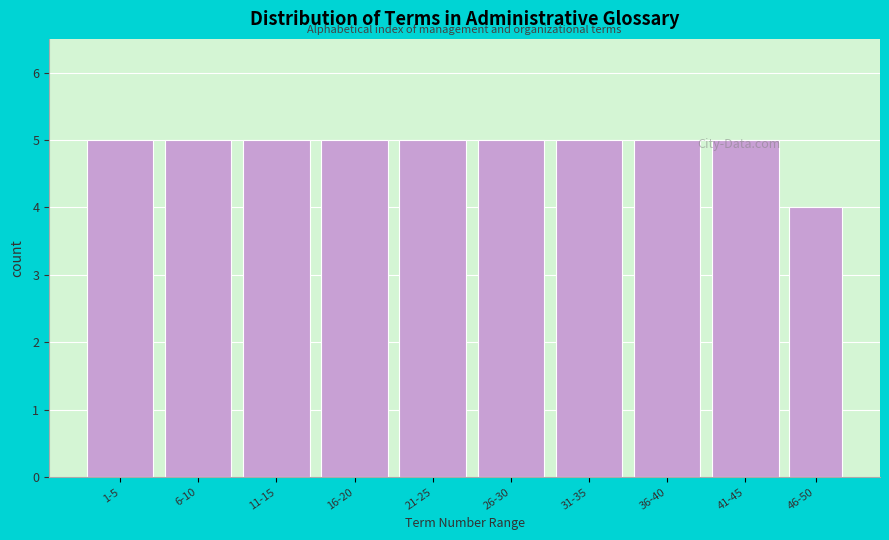

What is the maximum value shown in the chart?

5